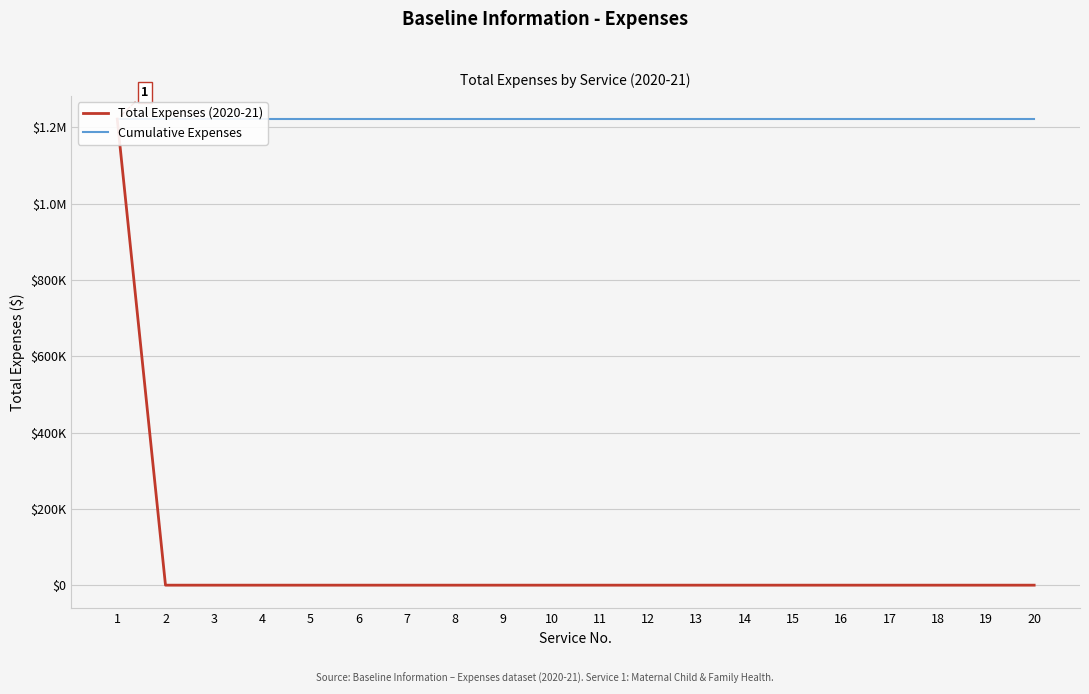

Rank the series by their maximum value, from lowest to highest.

Total Expenses (2020-21), Cumulative Expenses